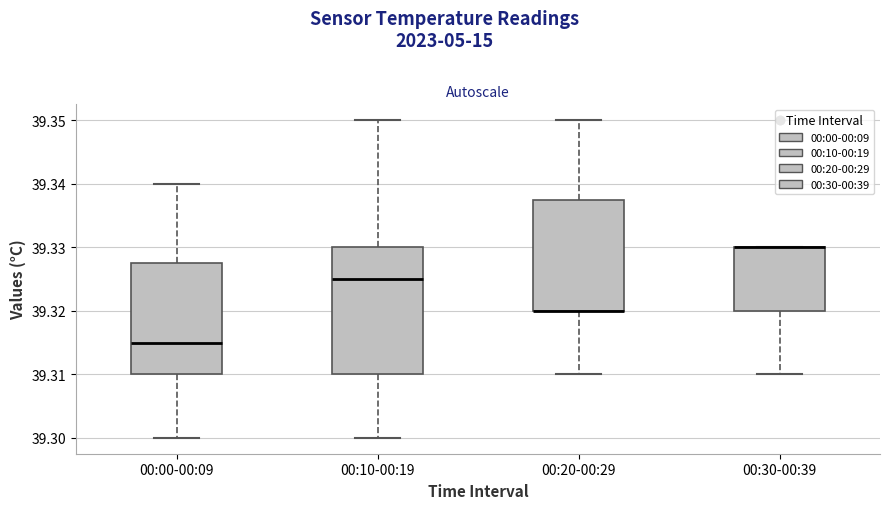

Comparing the boxes themselves (not the whiskers), which one is the tallest?

00:10-00:19